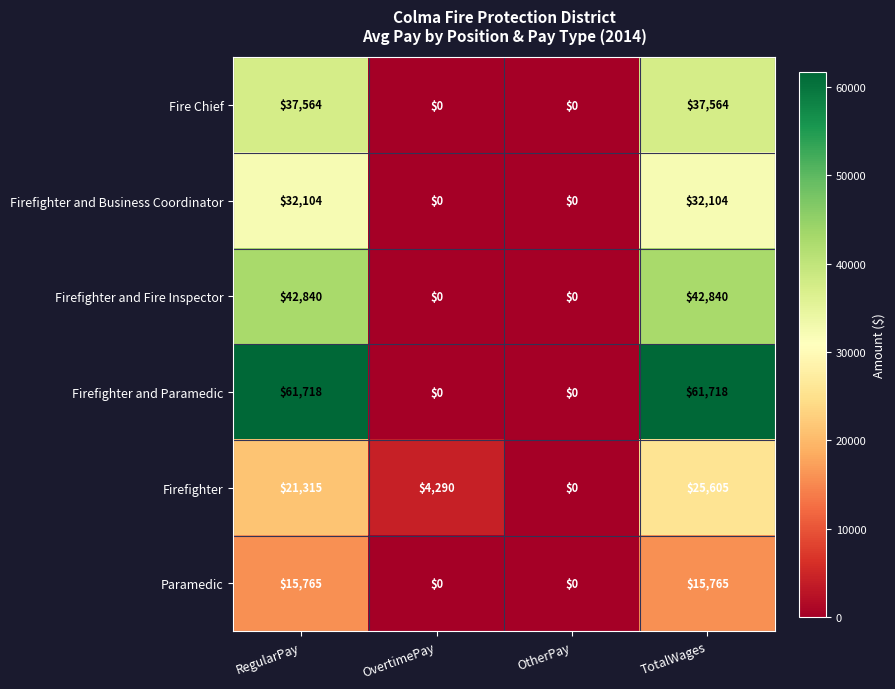

Reading left to right, transcribe all the data shown in this chart.

Fire Chief: 37564	0	0	37564
Firefighter and Business Coordinator: 32104	0	0	32104
Firefighter and Fire Inspector: 42840	0	0	42840
Firefighter and Paramedic: 61718	0	0	61718
Firefighter: 21315	4290	0	25605
Paramedic: 15765	0	0	15765